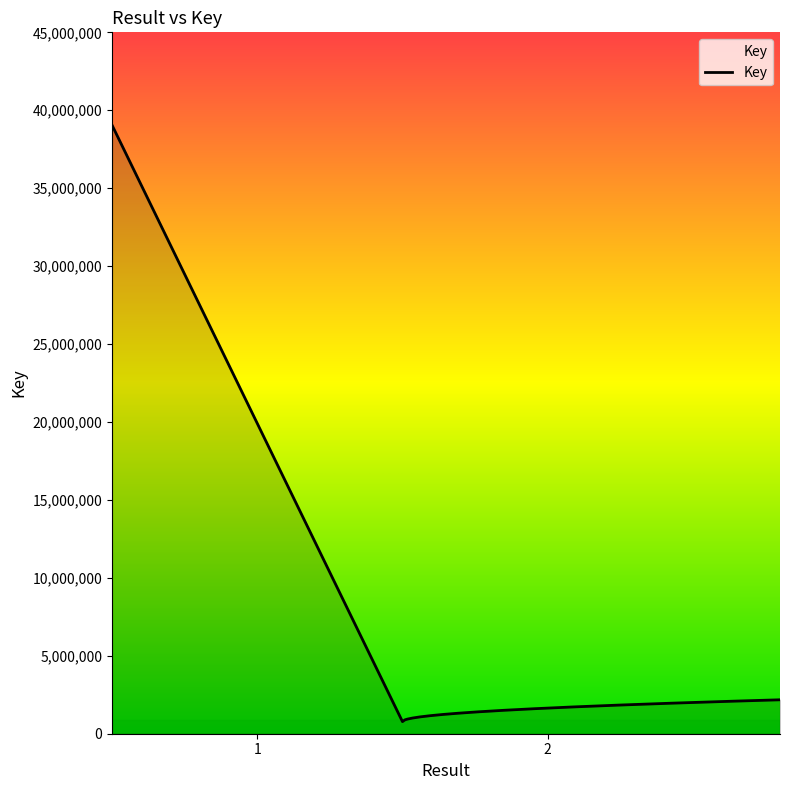

Does the chart display data point markers on the line(s)?

No